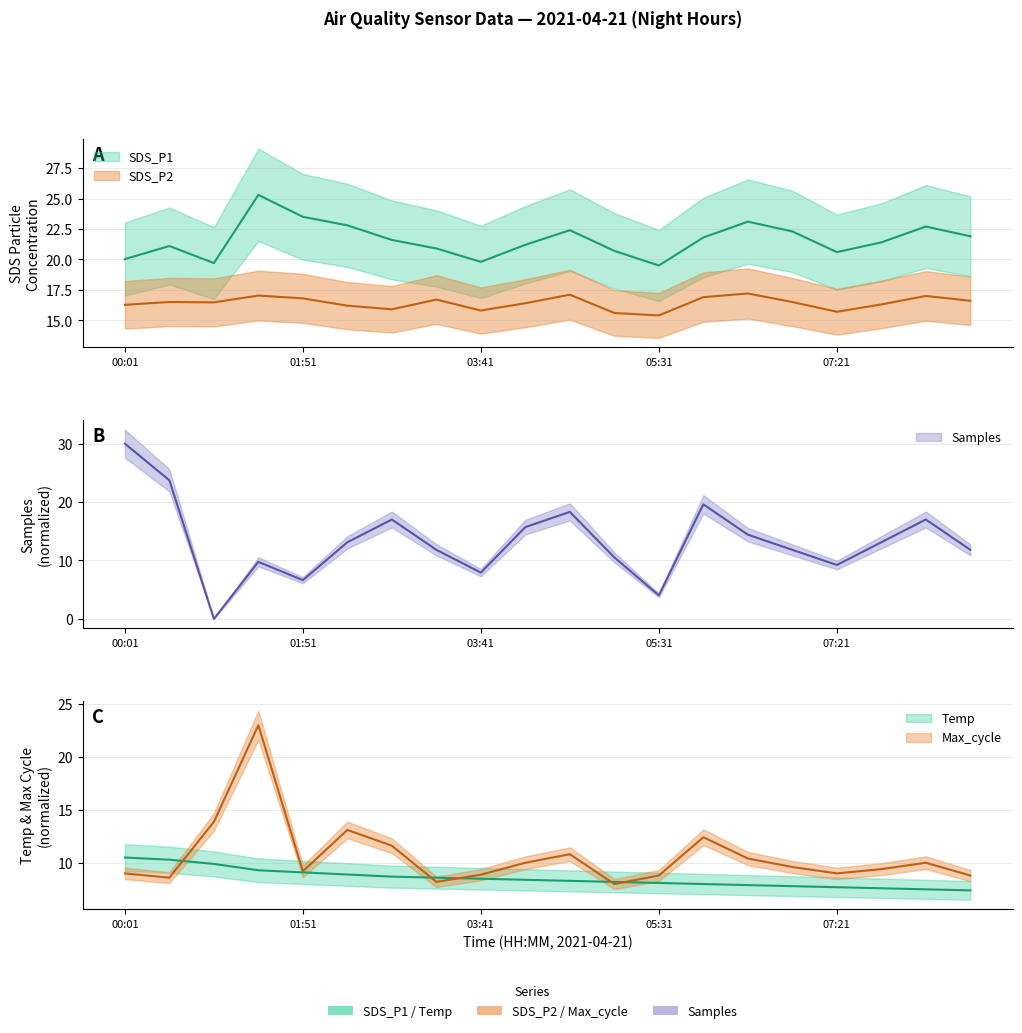

Where is SDS_P2 nearest to the value 16?

02:46